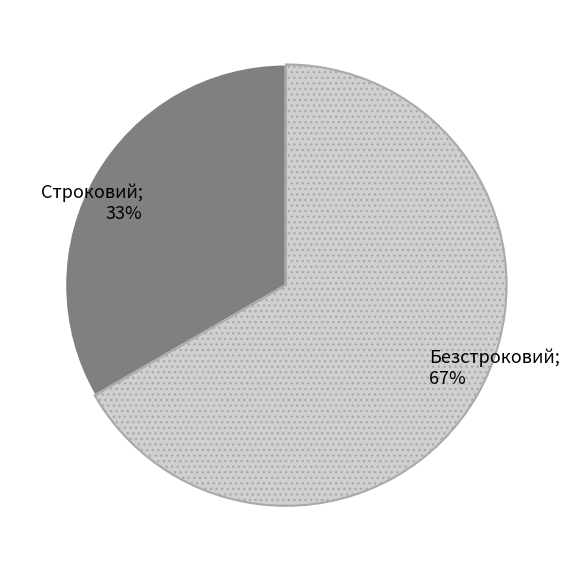

Is there a majority slice in this chart?

Yes